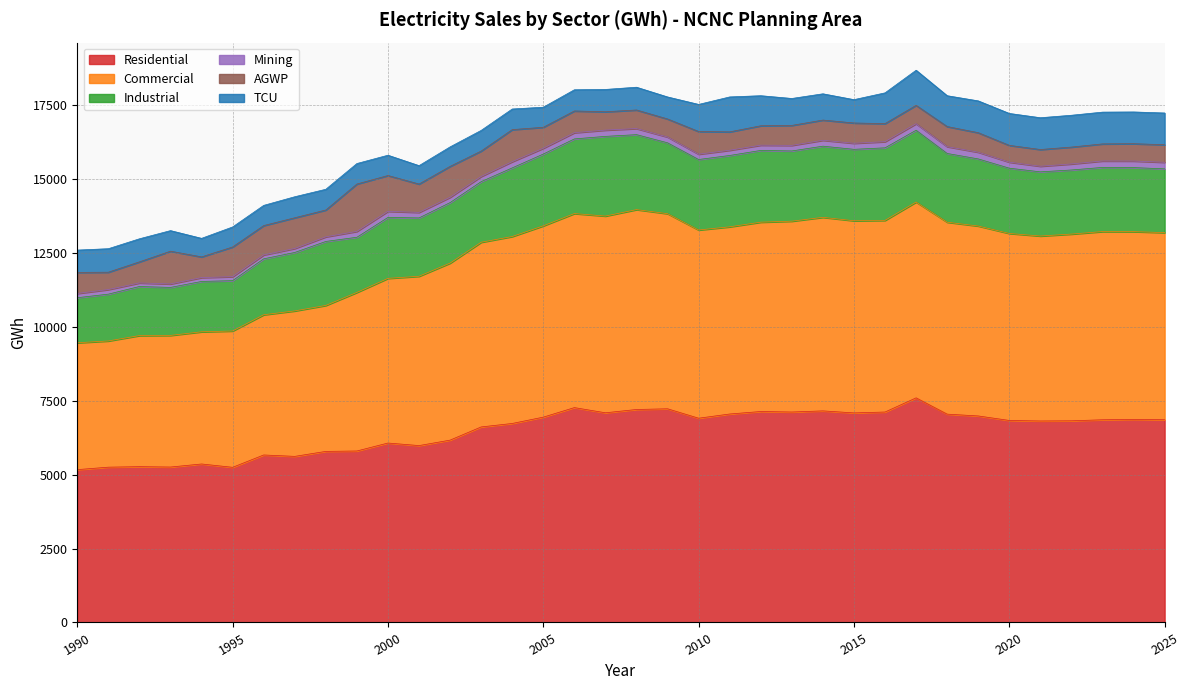

The TCU series shows 1420.7 at 2021. True or false?

False